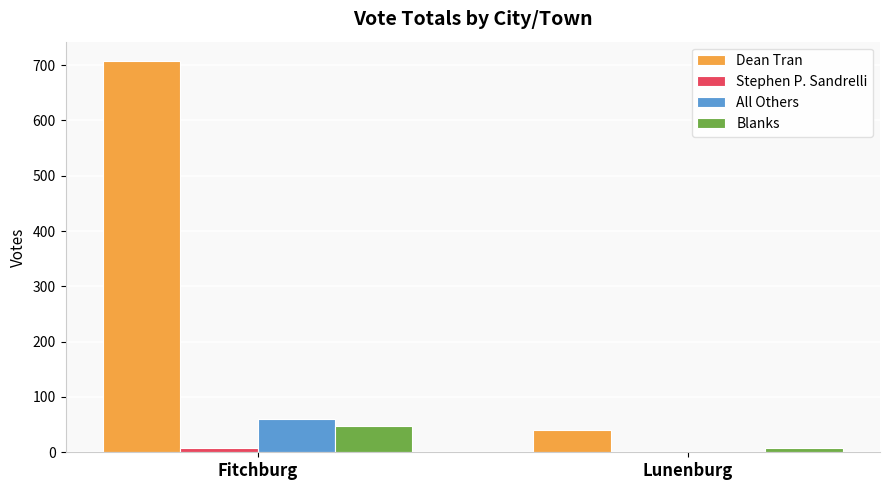

Count the Dean Tran values in the range 40 to 707.

2